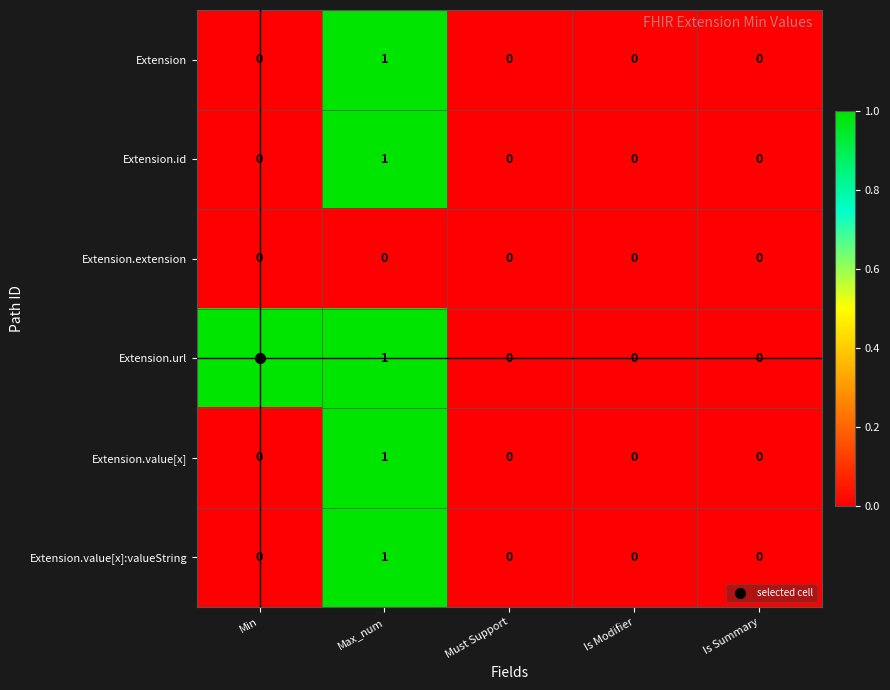

The Extension.id series shows 0 at Min. True or false?

True